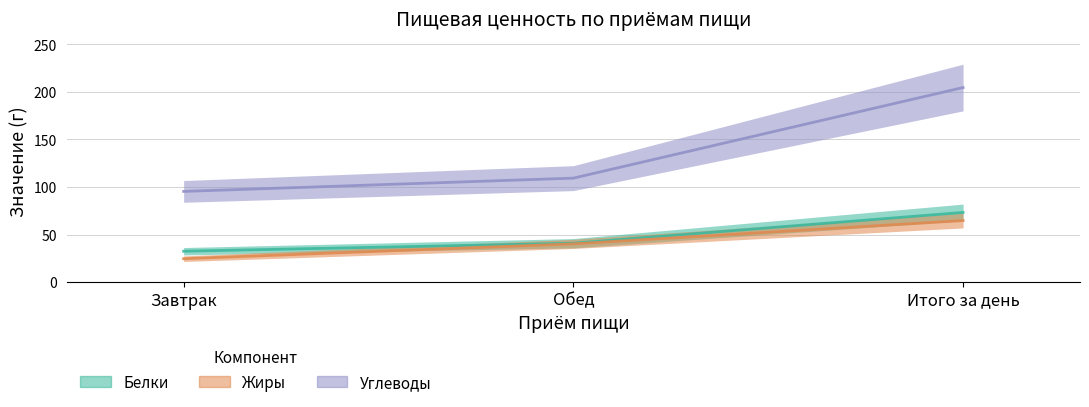

What is the label of the 1st point from the left?

Завтрак